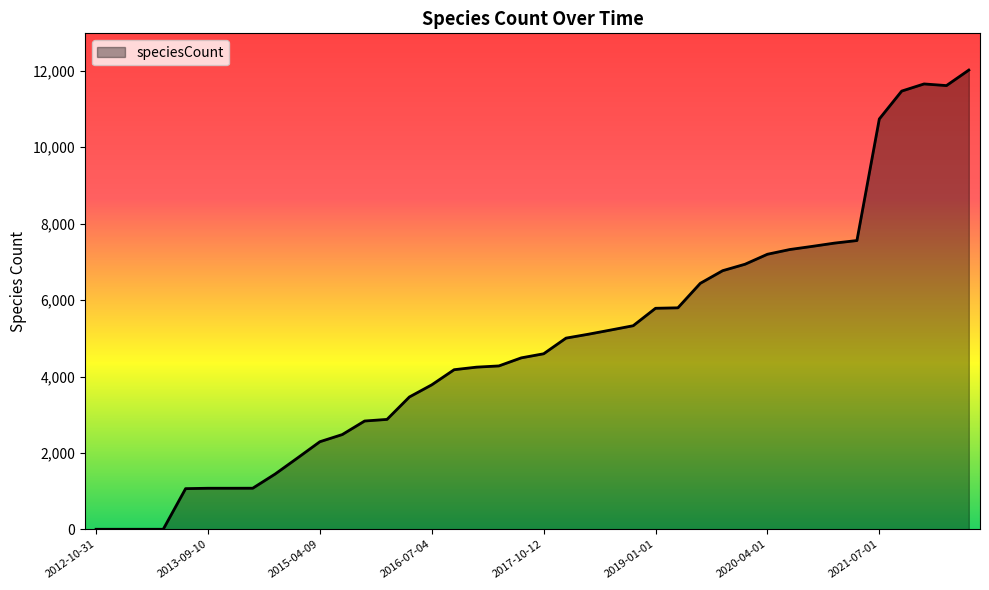

What is the maximum value shown in the chart?

12021